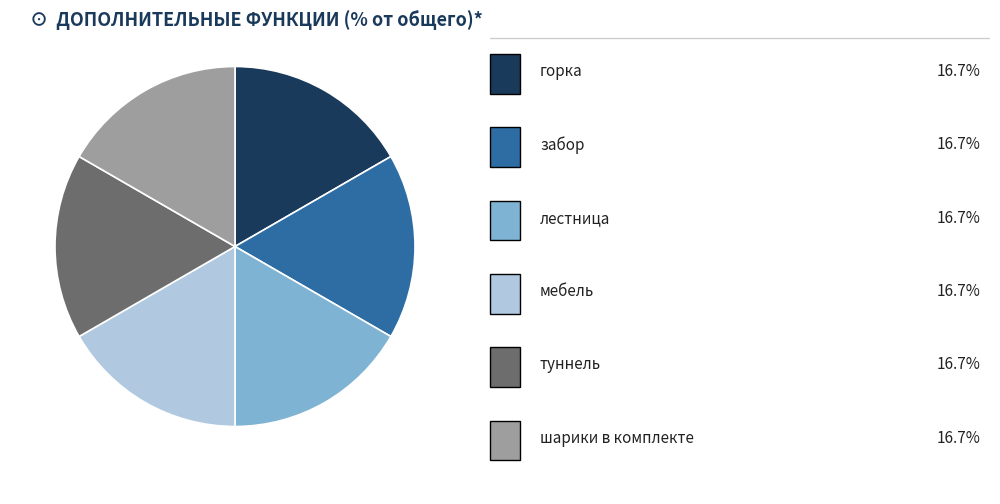

Is there any slice that represents more than half of the pie?

No